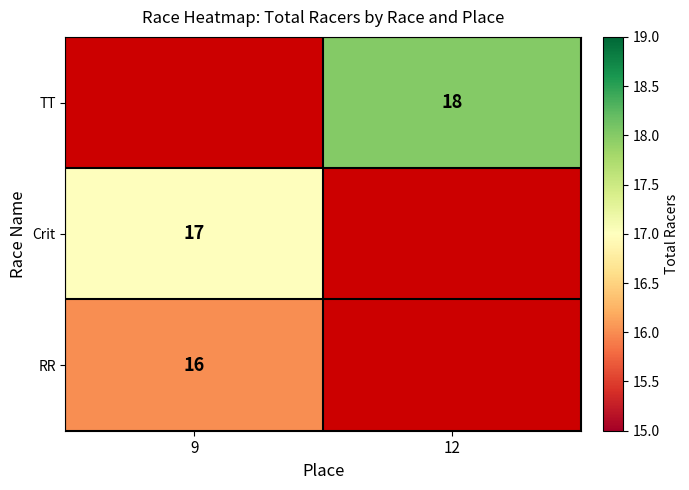

What is the minimum value shown in the chart?

16.0